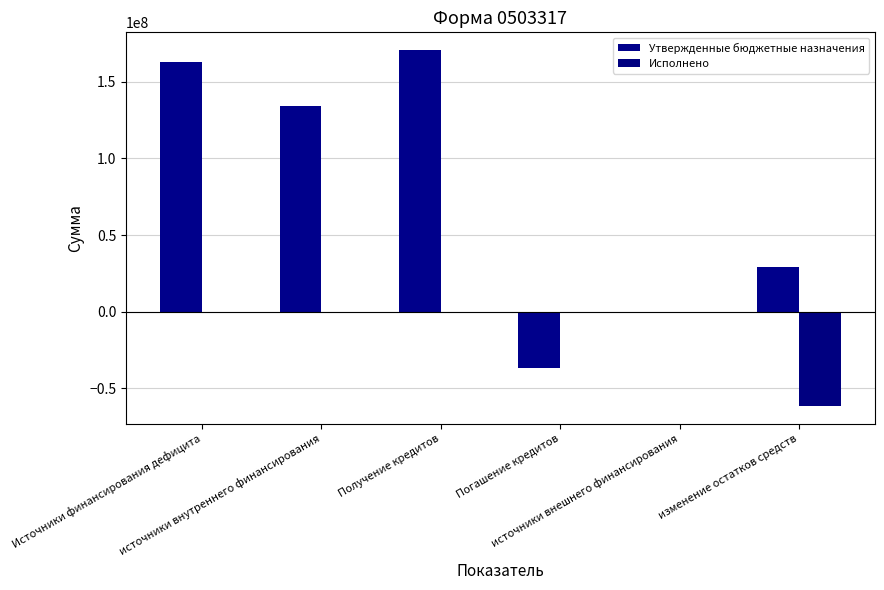

Are the bars horizontal?

No